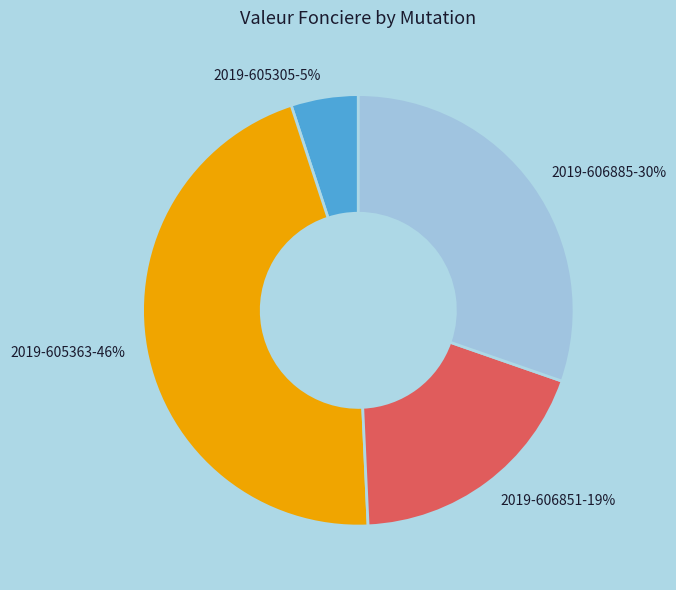

Is it true that 2019-606851 is 34% of the pie?

False